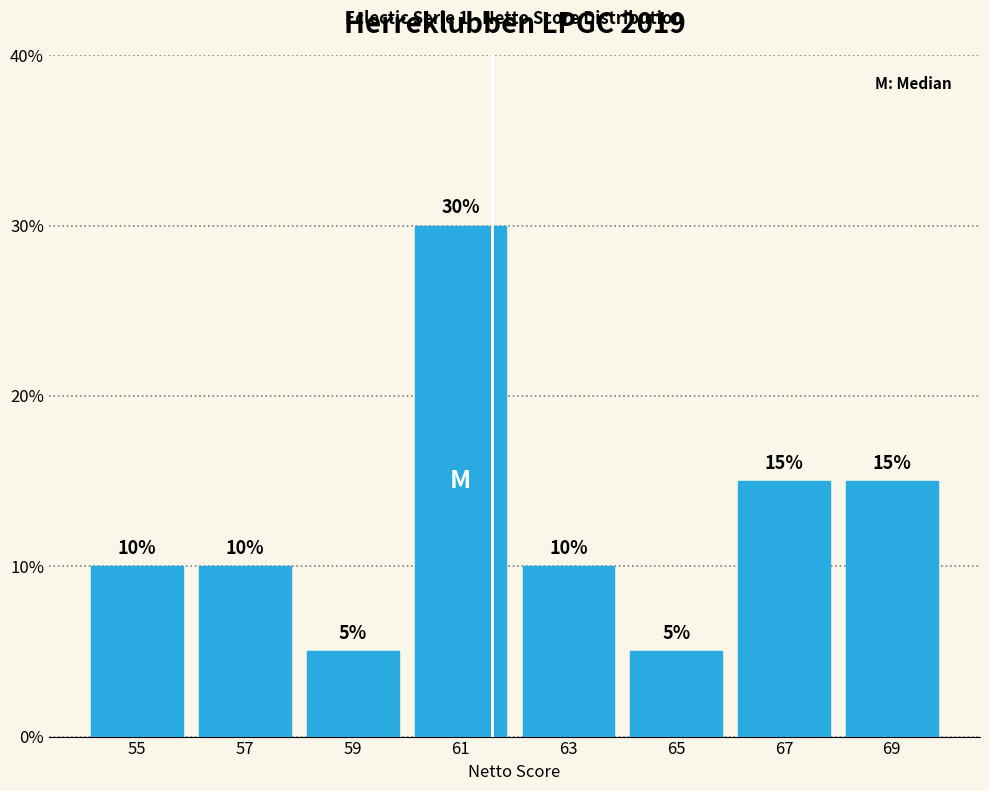

How tall is the bar that spans 56 to 58 on the x-axis?

10